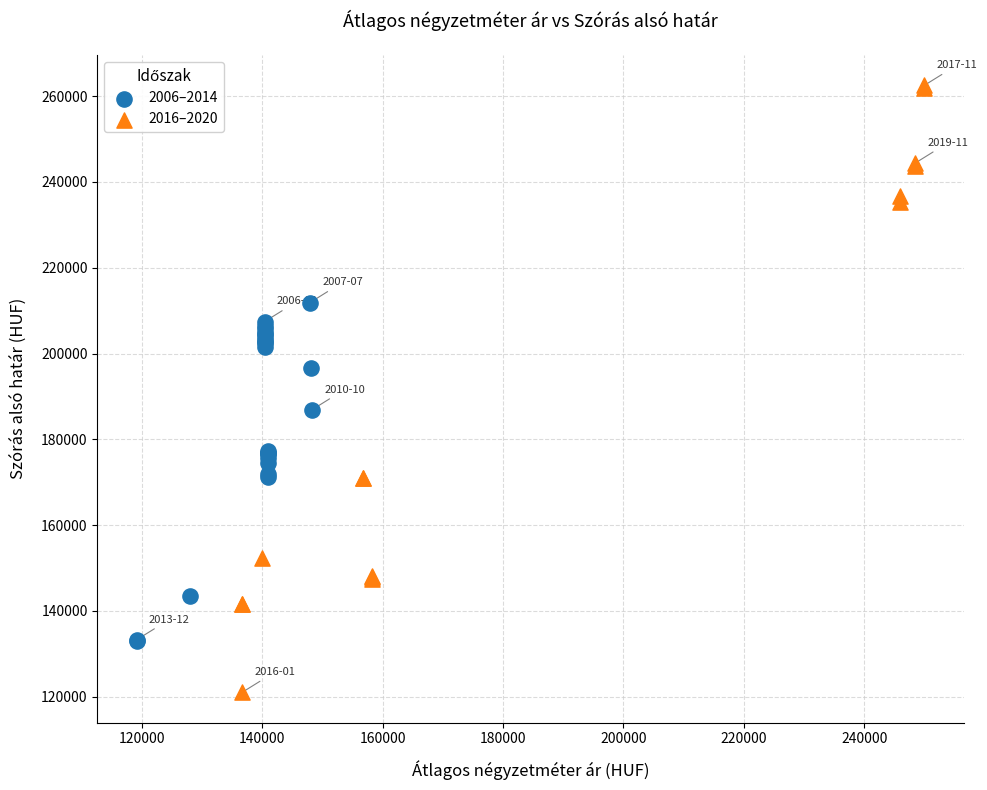

Which series has the largest Y range (max minus min)?

2016–2020